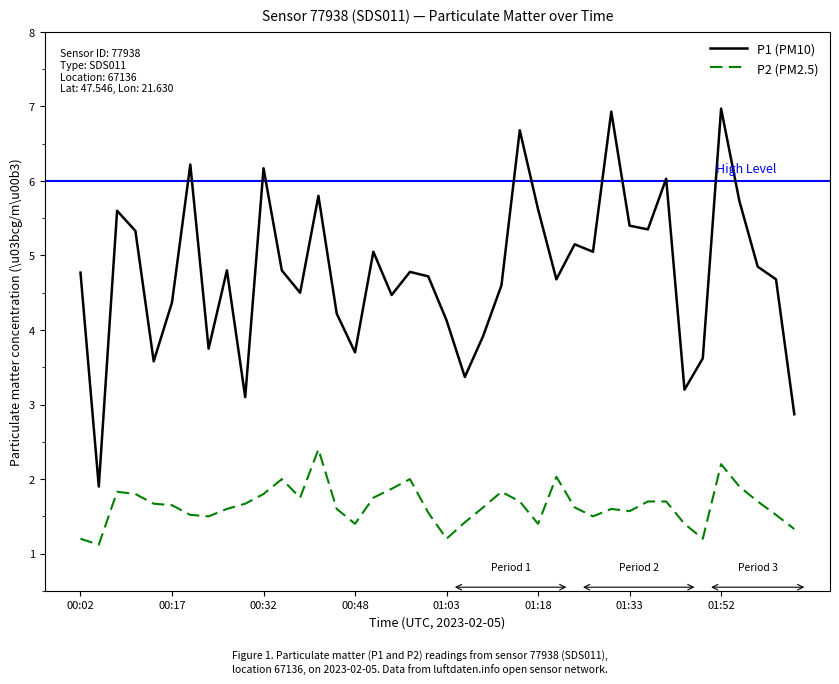

What is the difference between the second highest and second lowest values in the P1 (PM10) series?

4.1